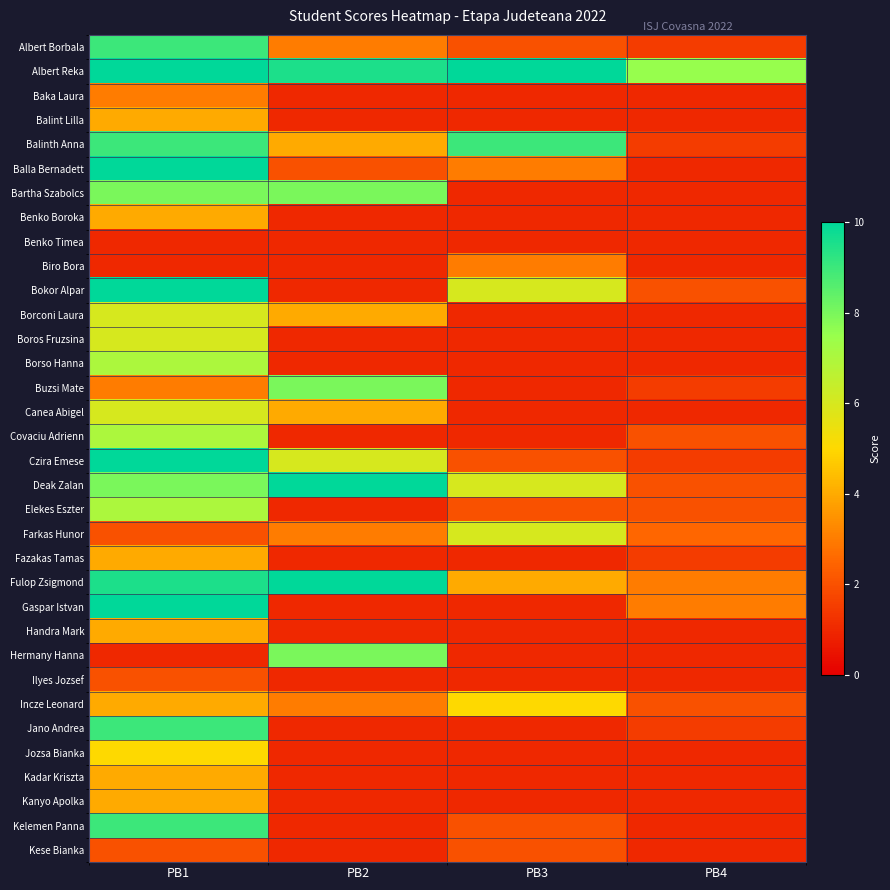

Which has a higher value, PB3 or PB2?

PB2